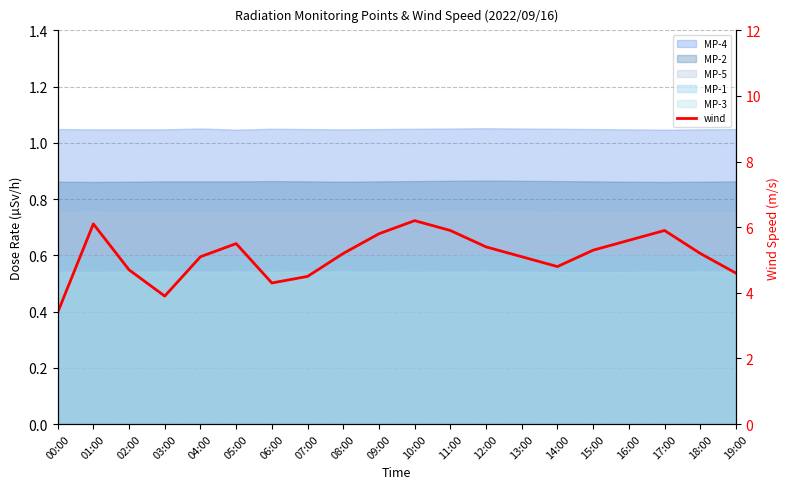

Rank the categories by value from lowest to highest.

00:00, 03:00, 06:00, 07:00, 19:00, 02:00, 14:00, 04:00, 13:00, 08:00, 18:00, 15:00, 12:00, 05:00, 16:00, 09:00, 11:00, 17:00, 01:00, 10:00